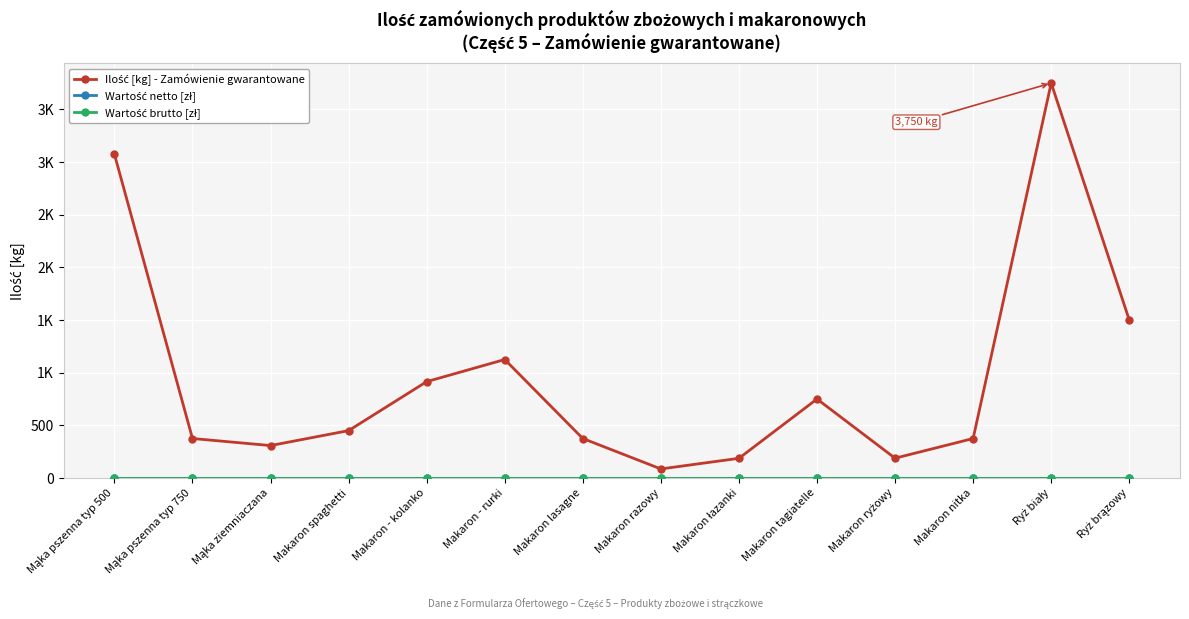

The Wartość netto [zł] series shows 0 at Mąka pszenna typ 500. True or false?

True